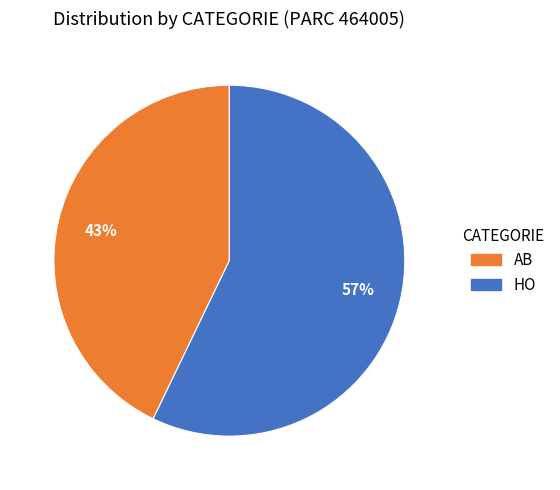

To the nearest percent, what is the average slice percentage?

50%